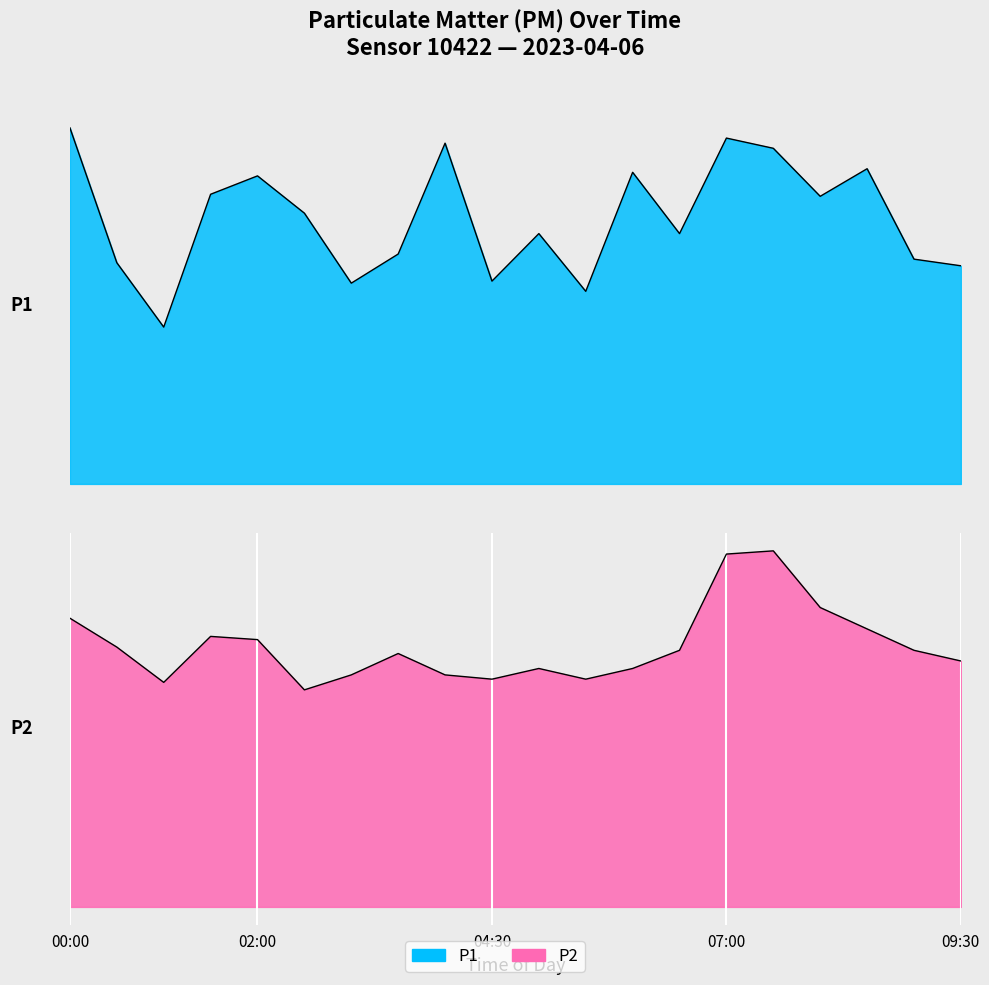

Which series has the largest total across all categories?

P1